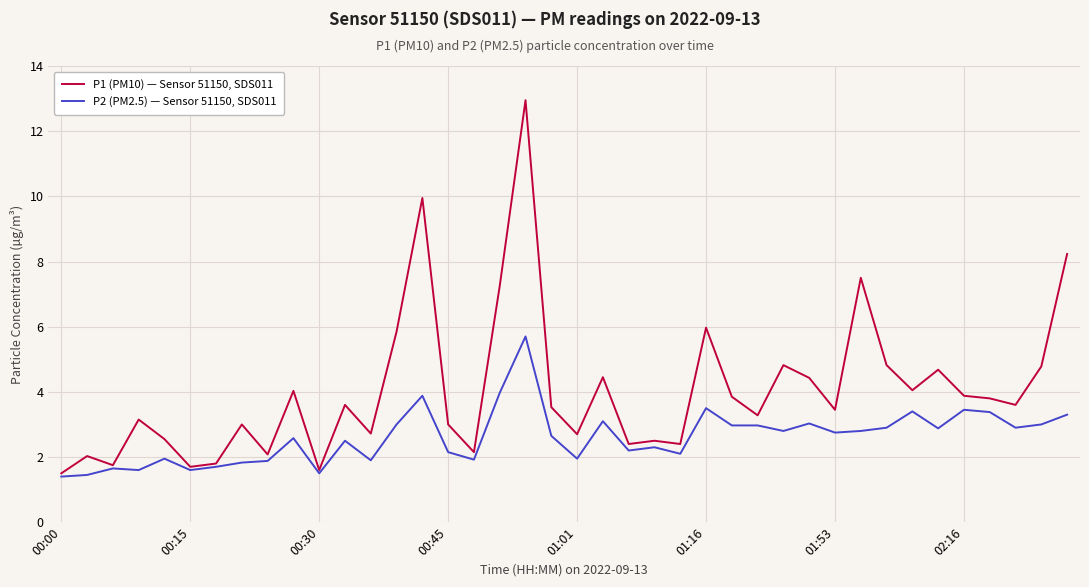

Which series has the widest spread of values?

P1 (PM10) — Sensor 51150, SDS011